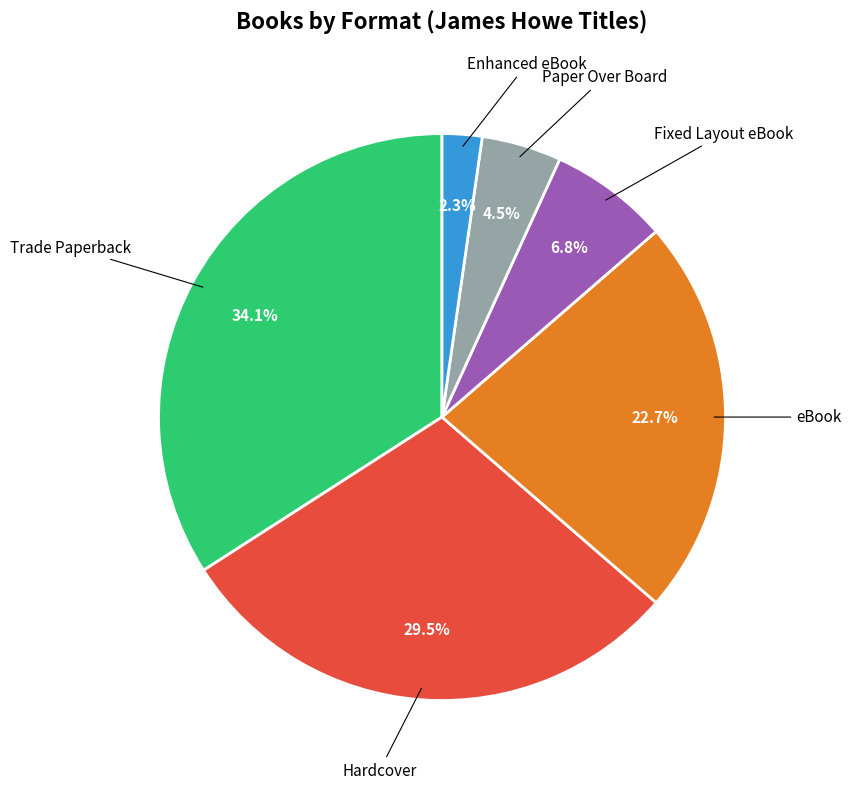

What is the ratio of the value at Fixed Layout eBook to the value at Enhanced eBook?

3.0